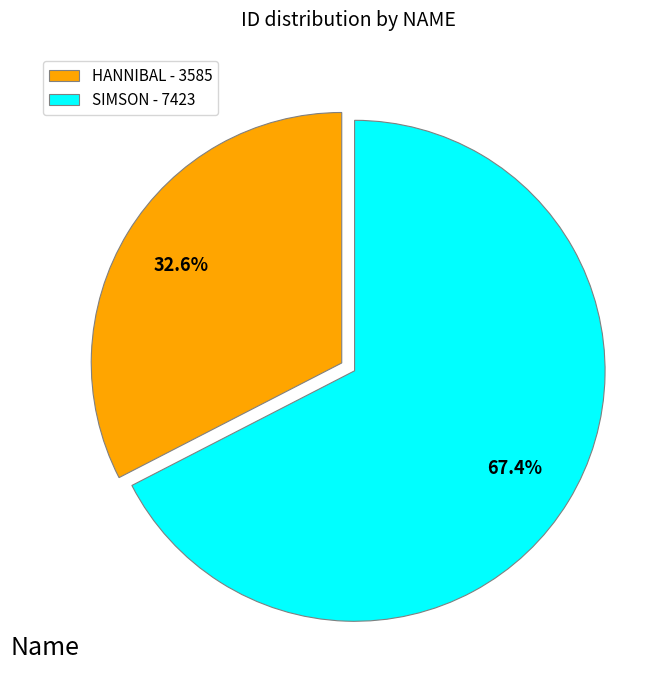

To the nearest percent, what is the difference between the HANNIBAL and SIMSON slice percentages?

35%